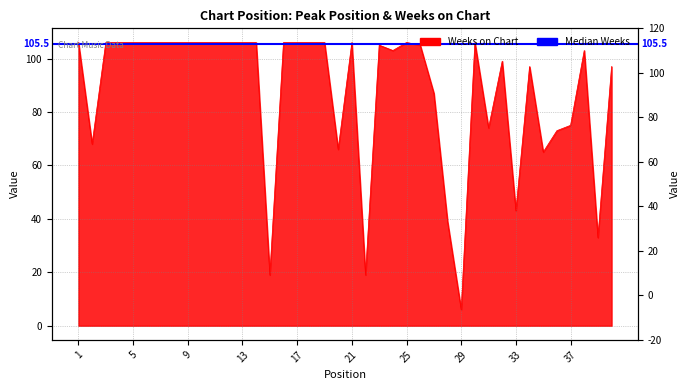

How many lines are shown in the chart?

1